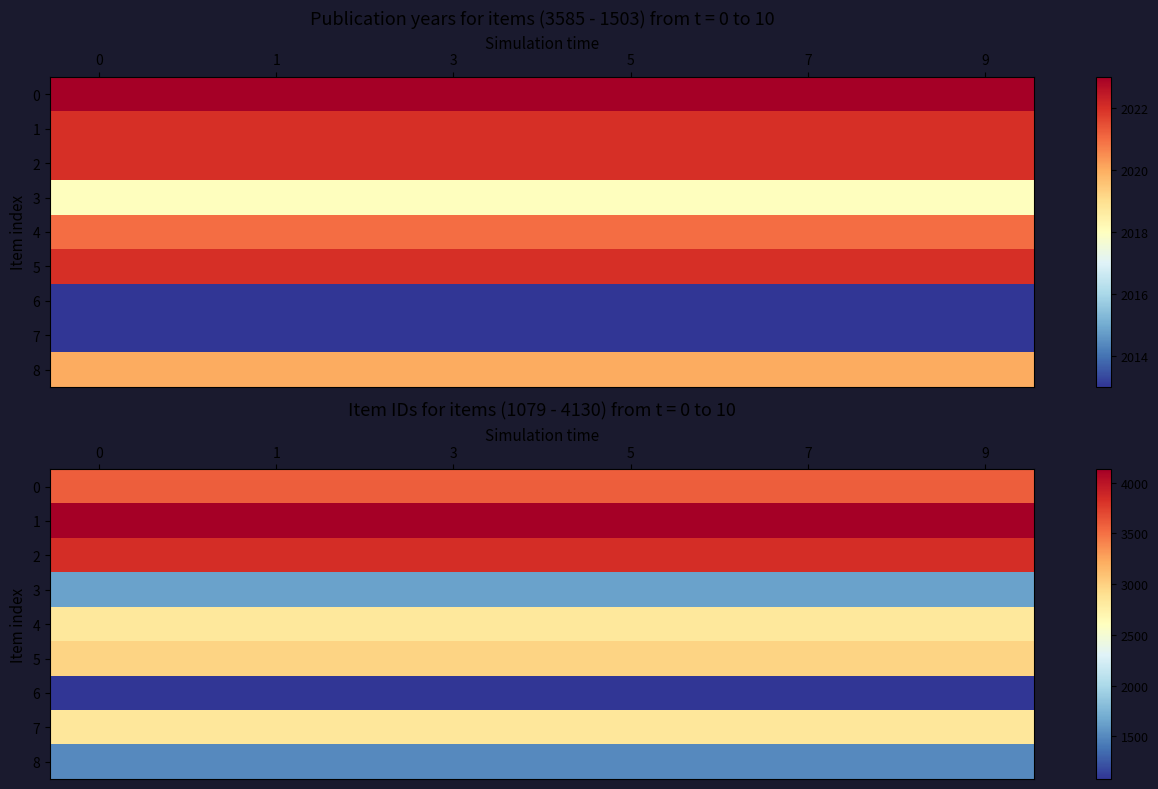

At how many categories does at least one series exceed 1672?

10